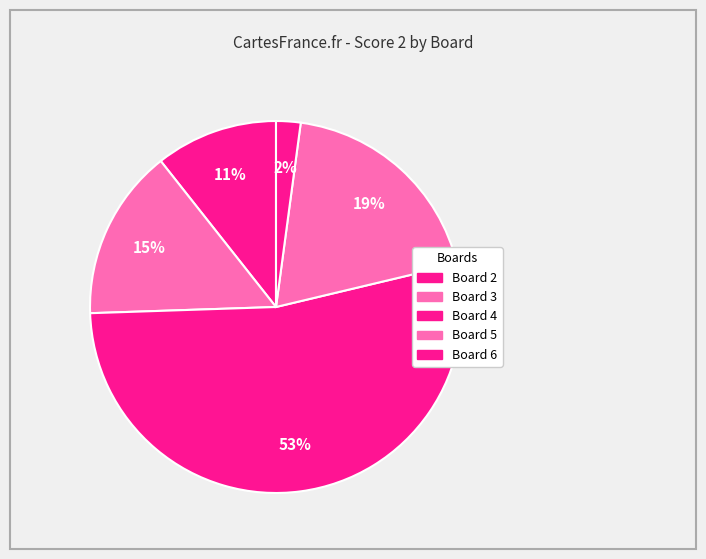

How many slices are in this pie chart?

5